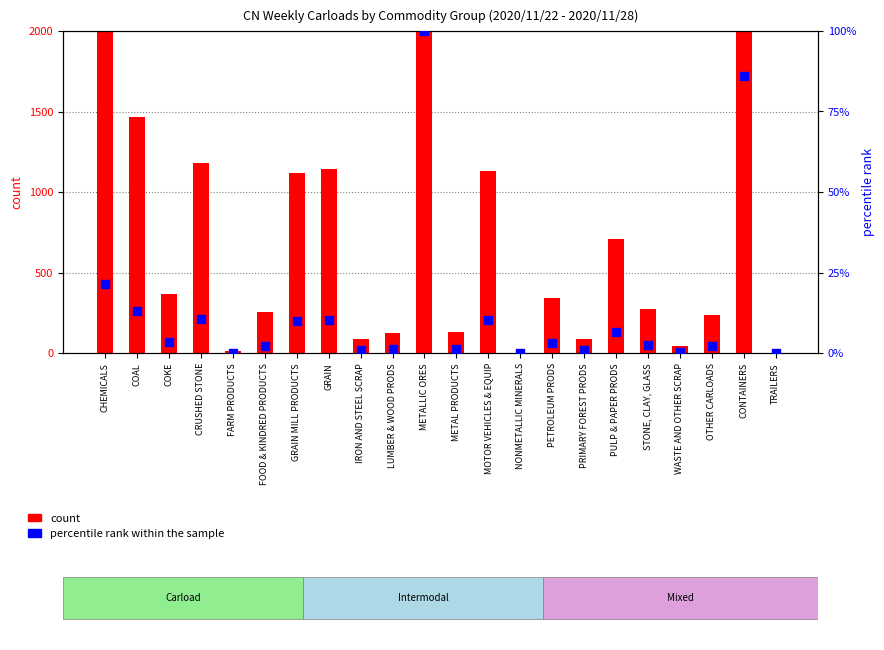

What are all the series names shown in the legend?

count, percentile rank within the sample